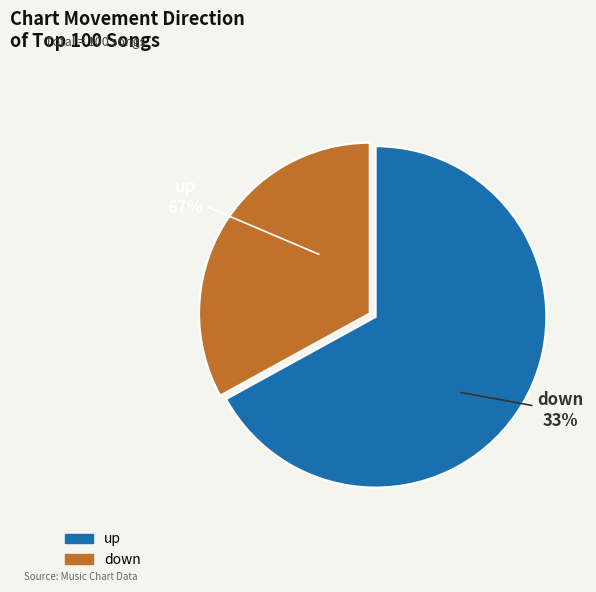

What is the change in value from up to down?

-34